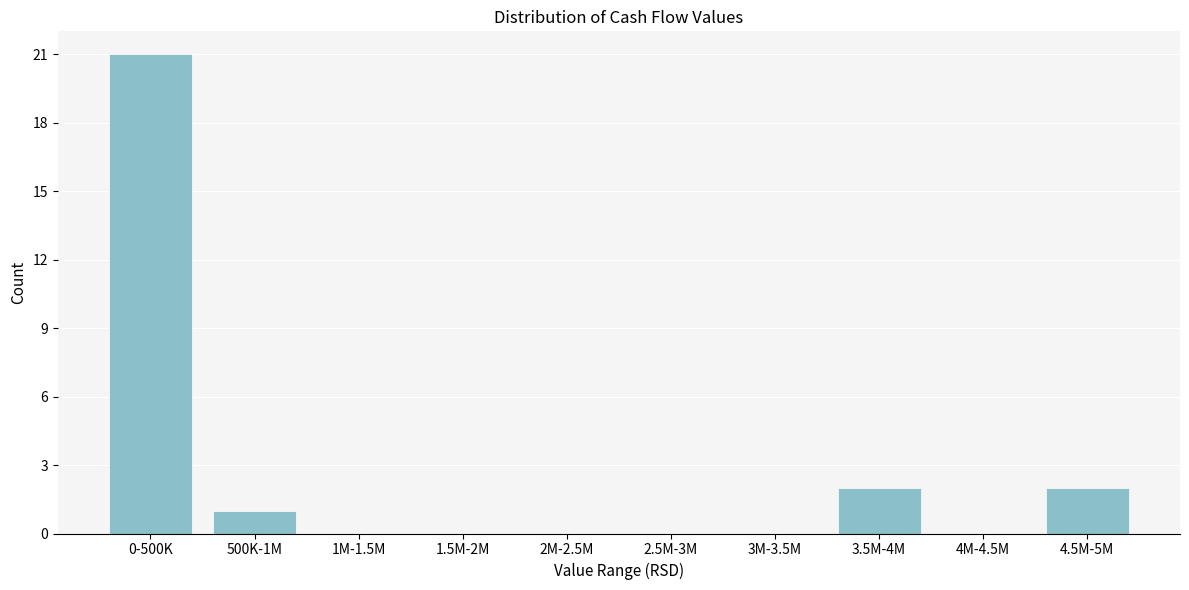

Reading left to right, extract all data points from this chart.

0-500K=21	500K-1M=1	1M-1.5M=0	1.5M-2M=0	2M-2.5M=0	2.5M-3M=0	3M-3.5M=0	3.5M-4M=2	4M-4.5M=0	4.5M-5M=2